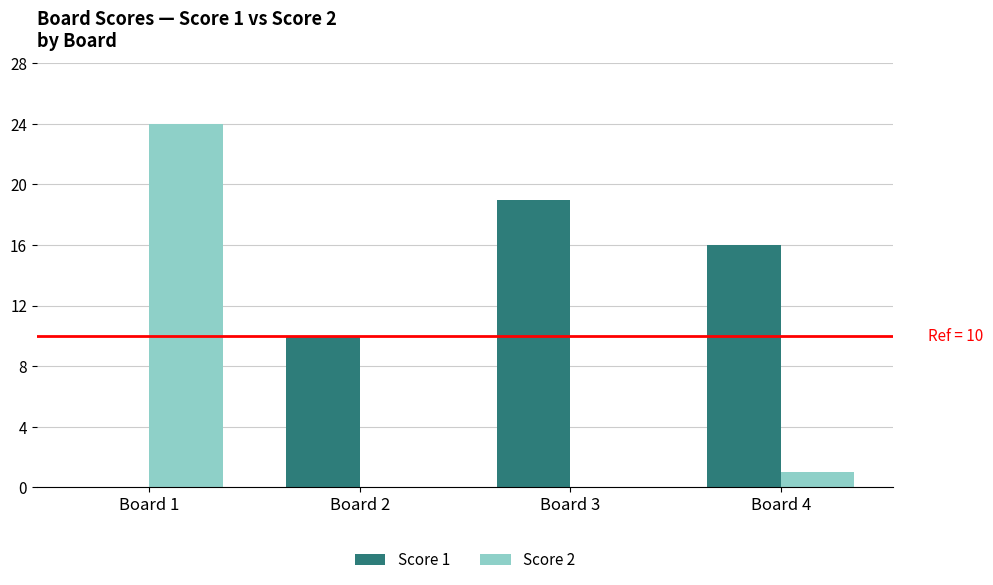

What is the maximum value shown in the chart?

24